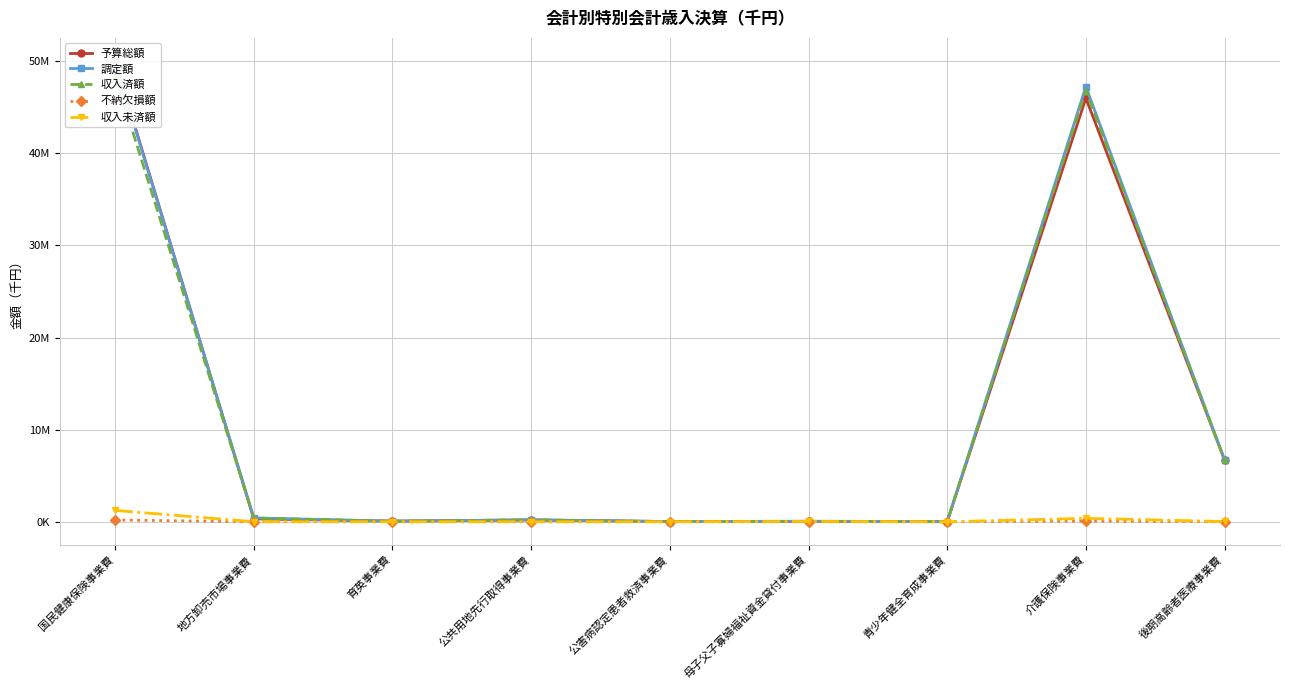

At which category is the sum across all series the highest?

国民健康保険事業費